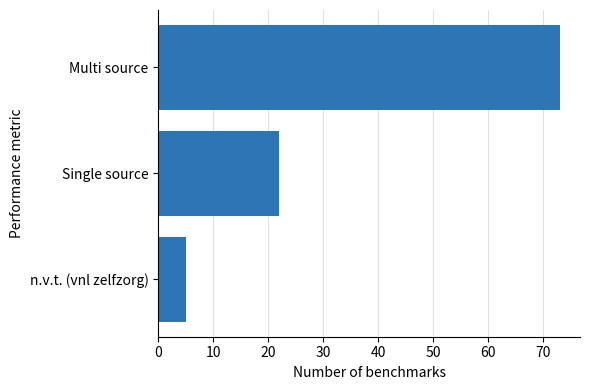

Rank the categories by value from lowest to highest.

n.v.t. (vnl zelfzorg), Single source, Multi source